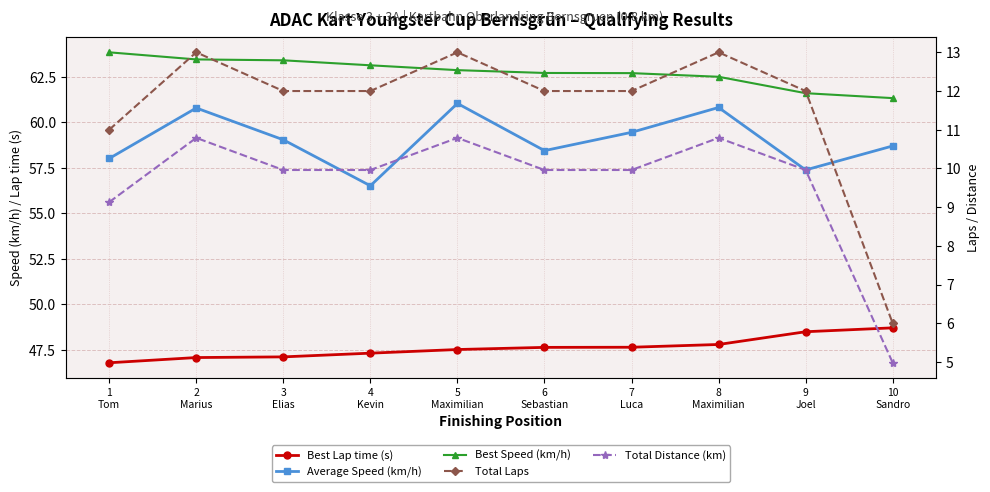

What is the label of the 8th point from the right?

3
Elias